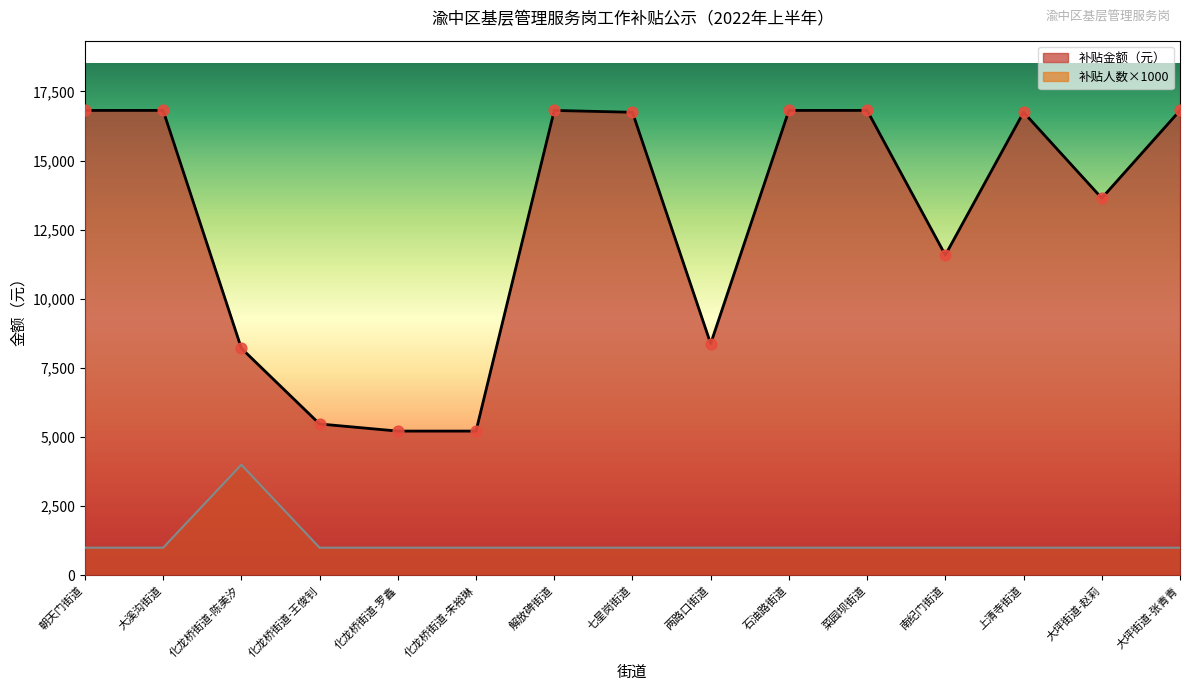

Which series has the largest Y range (max minus min)?

补贴金额（元）